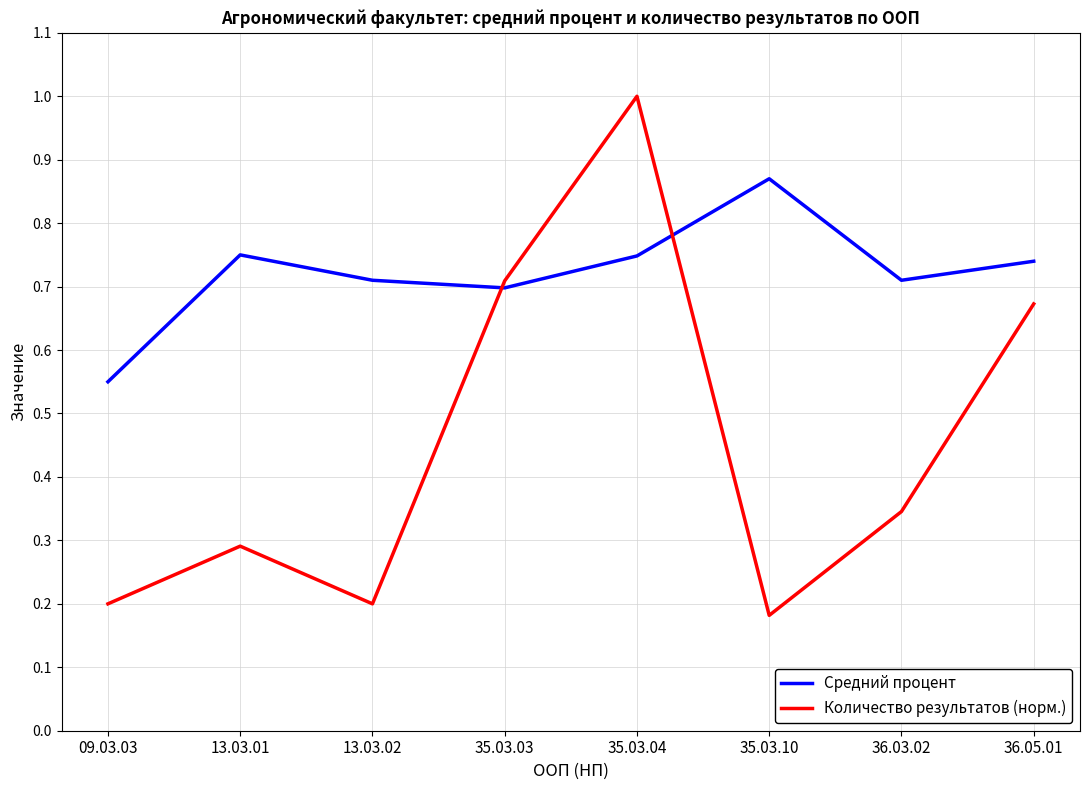

What is the sum of all Количество результатов (норм.) values?

3.6